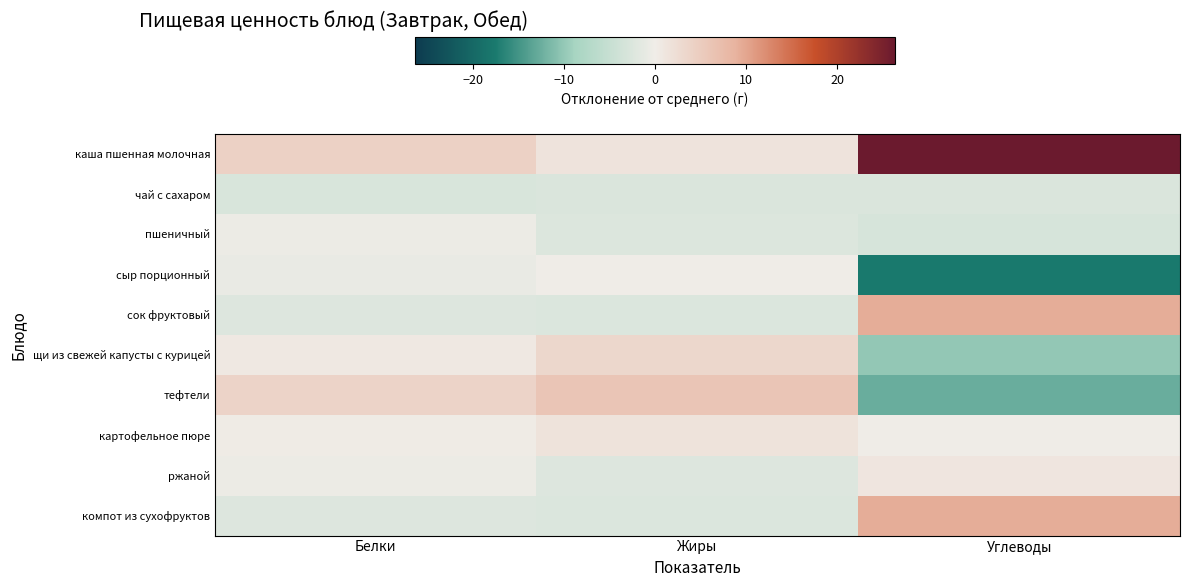

Which has a higher value, Жиры or Углеводы?

Углеводы